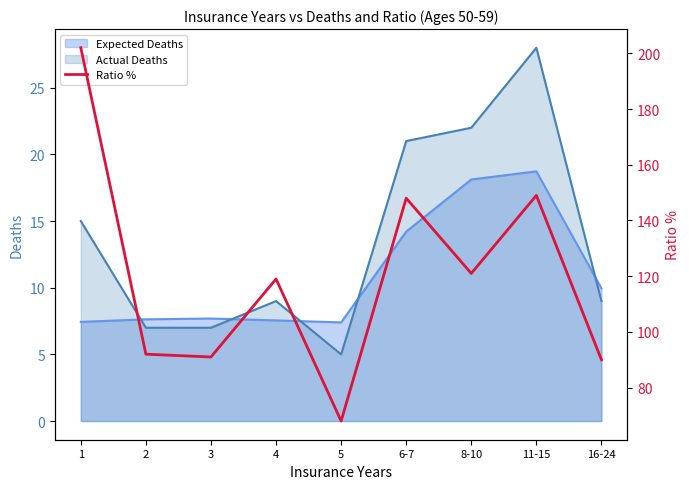

Does the chart display data point markers on the line(s)?

No